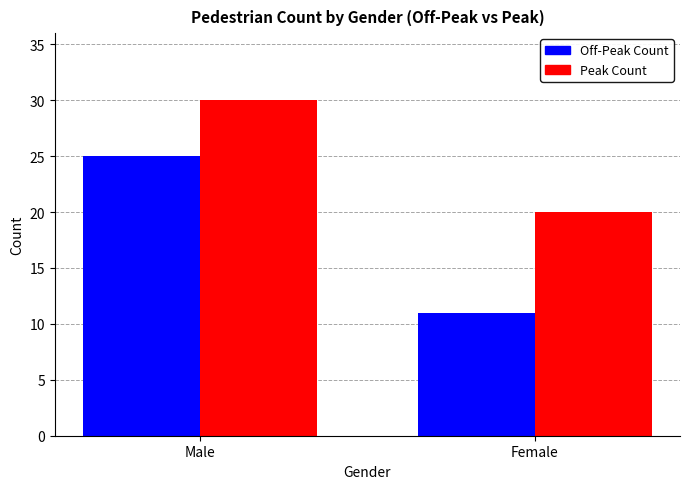

What is the average value of the Peak Count series?

25